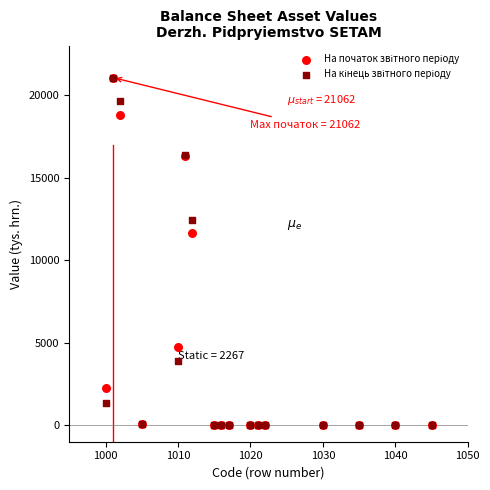

Across all series, what Y value is closest to 10531?

11623